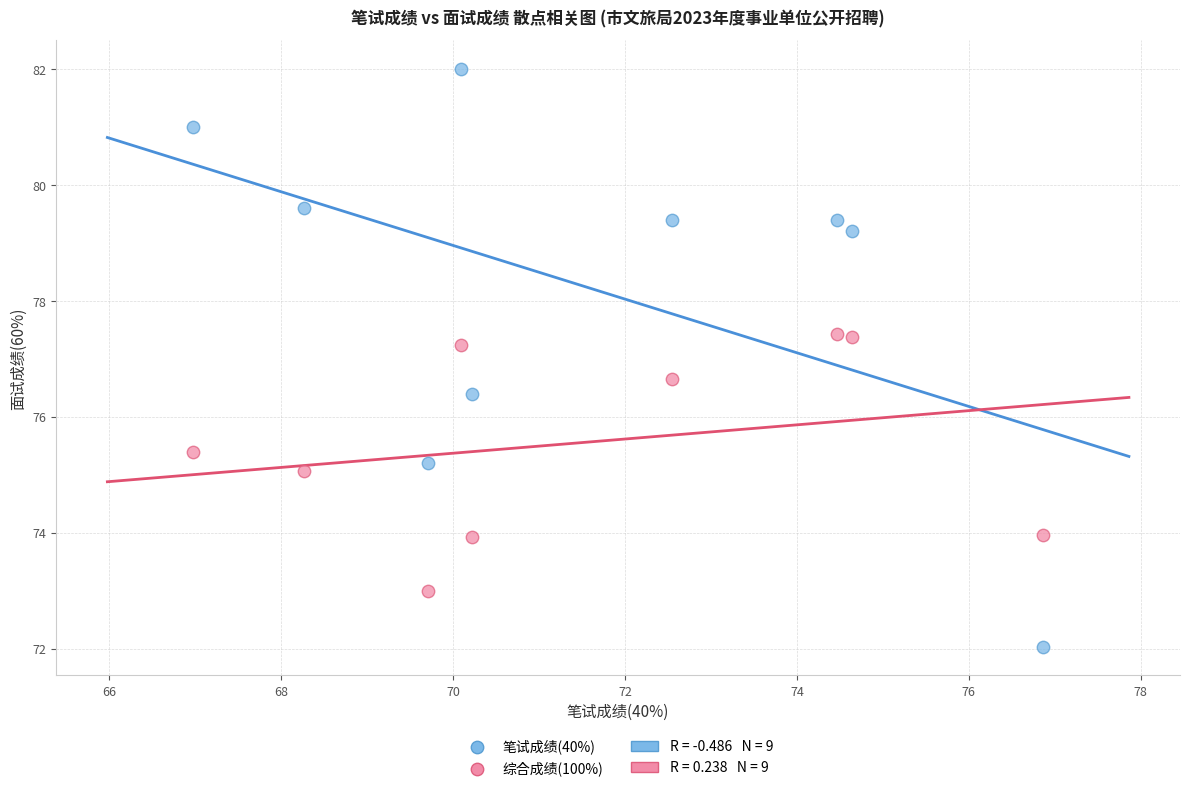

Across all data points, what is the range of Y values (max minus min)?

10.0